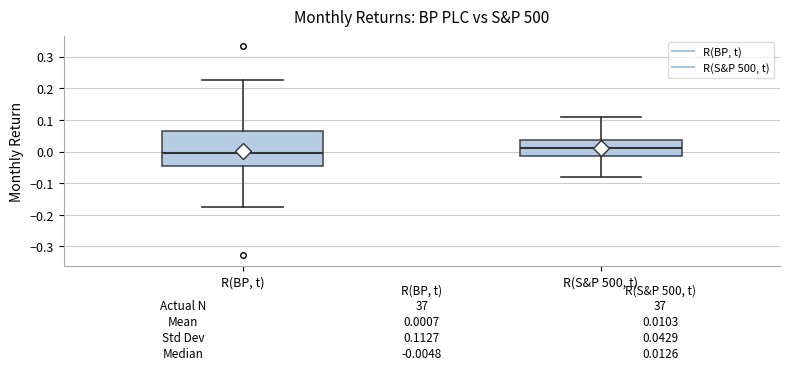

Comparing the boxes themselves (not the whiskers), which one is the tallest?

R(BP, t)